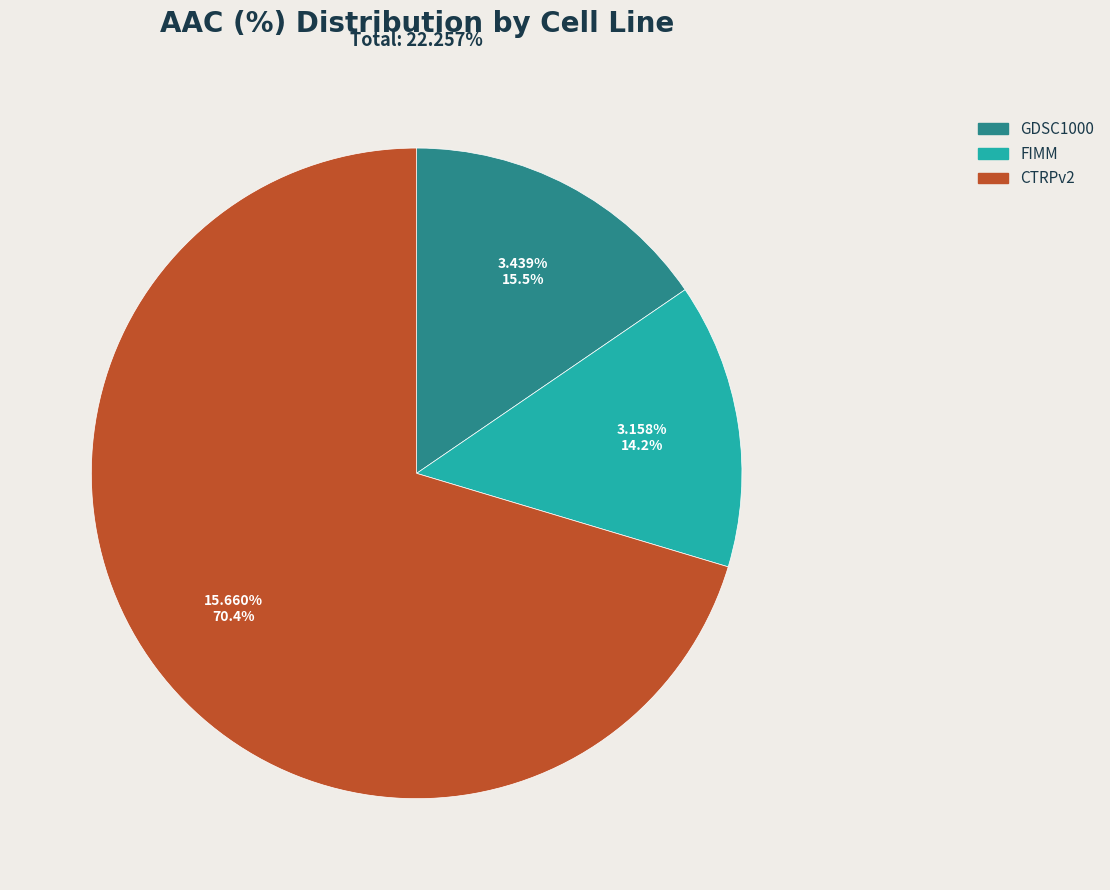

To the nearest percent, what portion does CTRPv2 represent?

70%